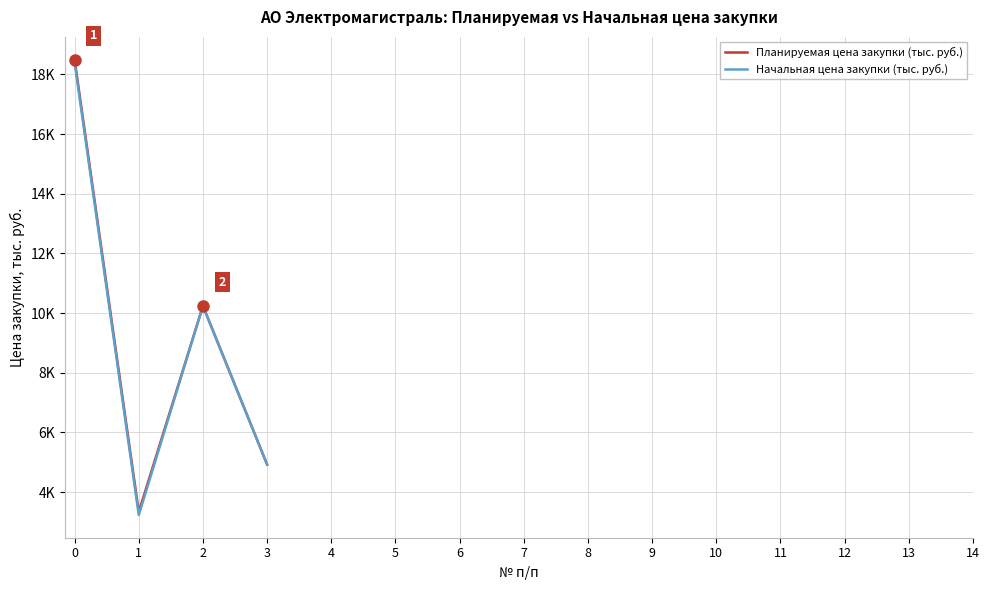

Which has a higher value, 12 or 5?

5